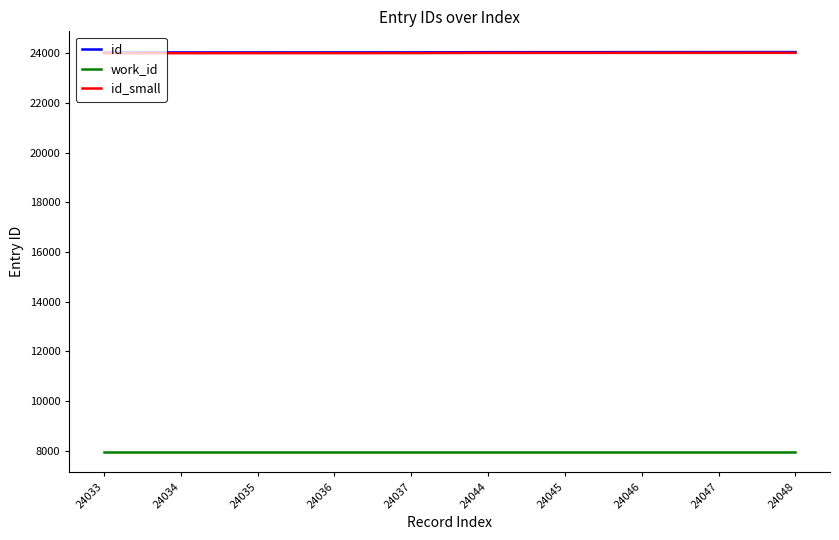

Is the value of id_small at 24044 greater than the value of work_id at 24045?

Yes